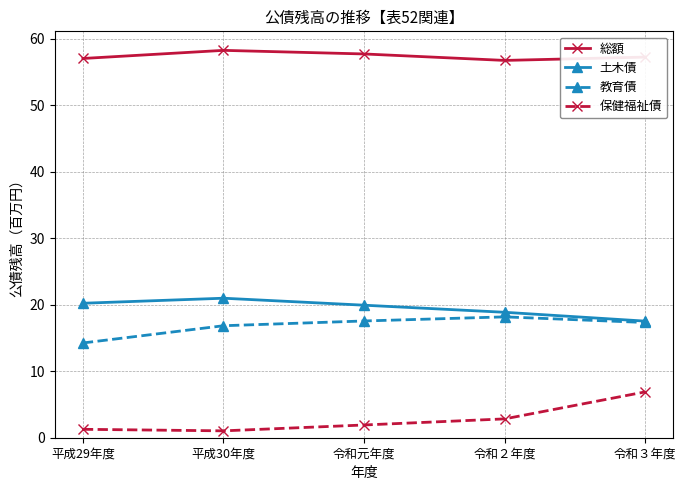

What is the difference between the highest and lowest values at 令和元年度?

55.8